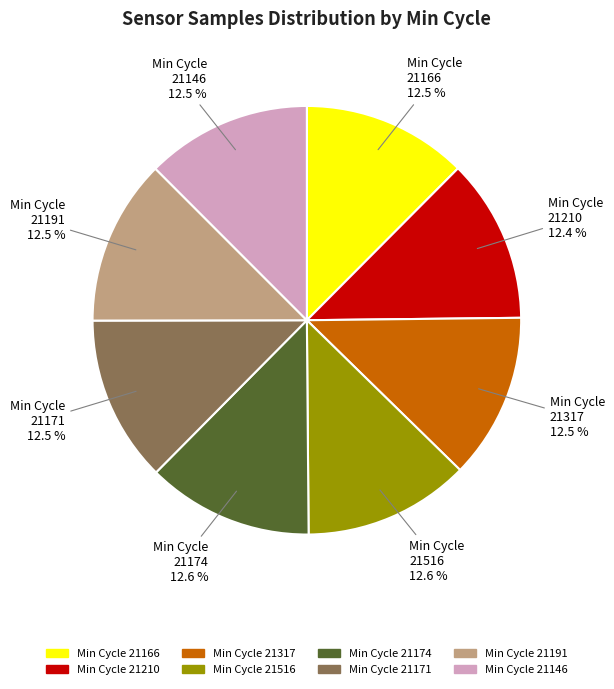

Is there a majority slice in this chart?

No